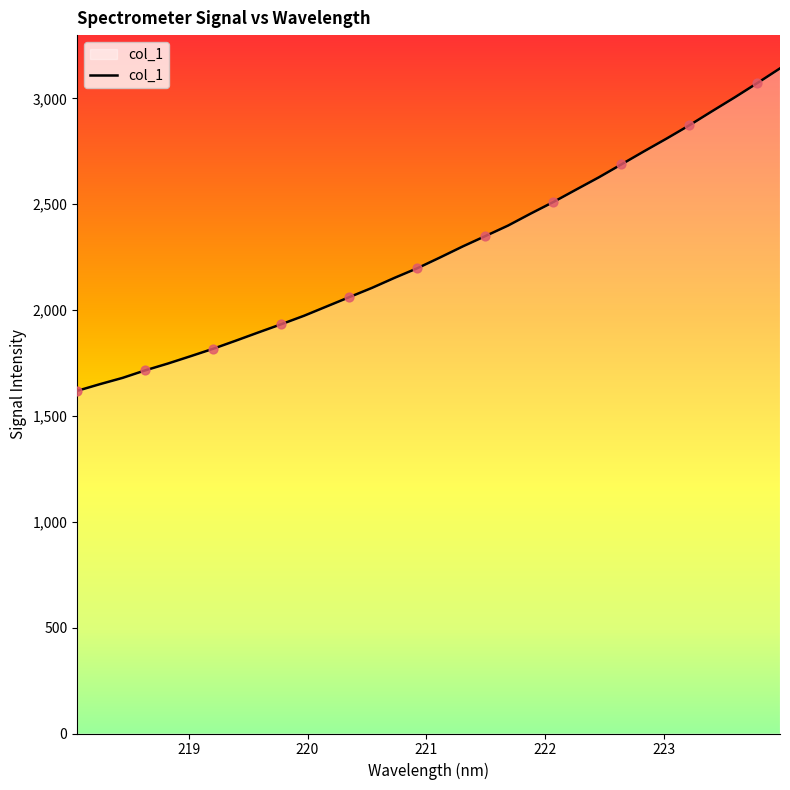

What is the difference between the maximum and minimum values?

1523.3